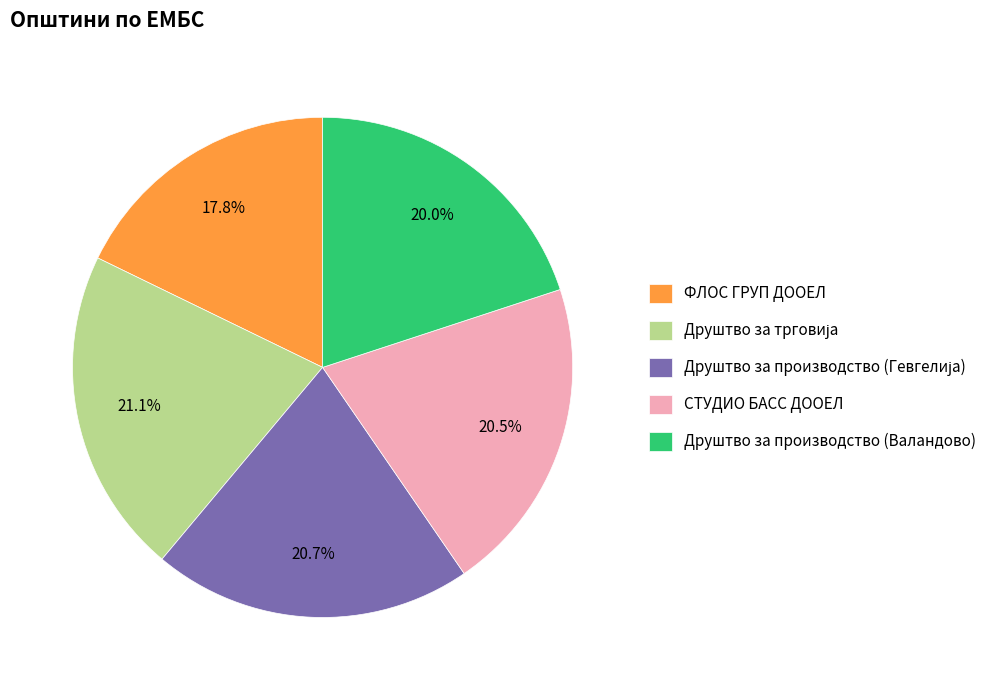

Does ФЛОС ГРУП ДООЕЛ represent more than half of the total?

No